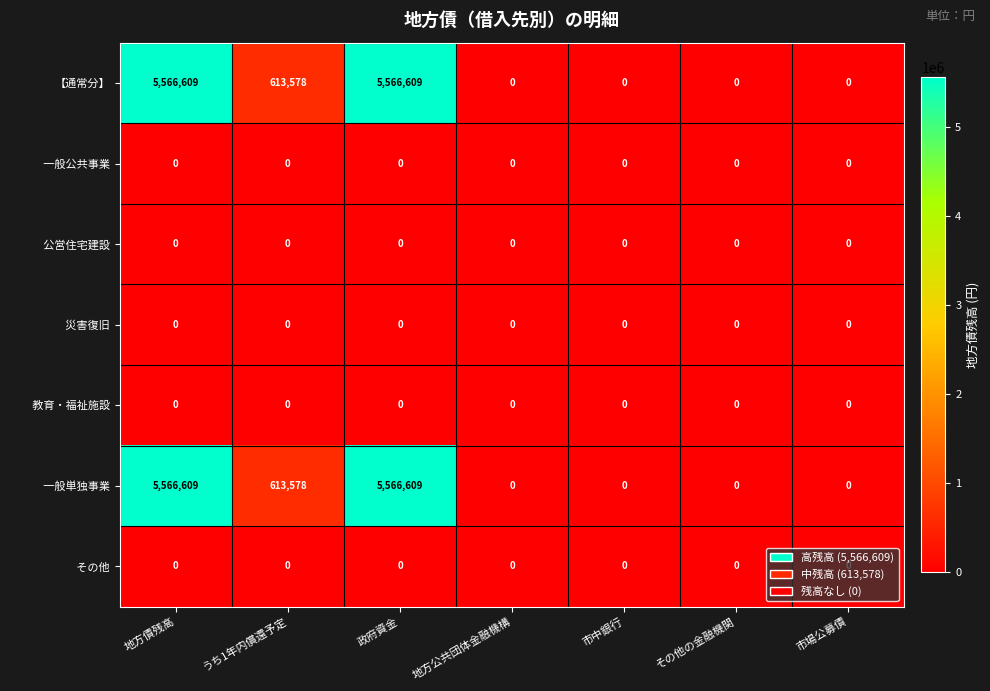

What is the total value across all series at うち1年内償還予定?

1227156